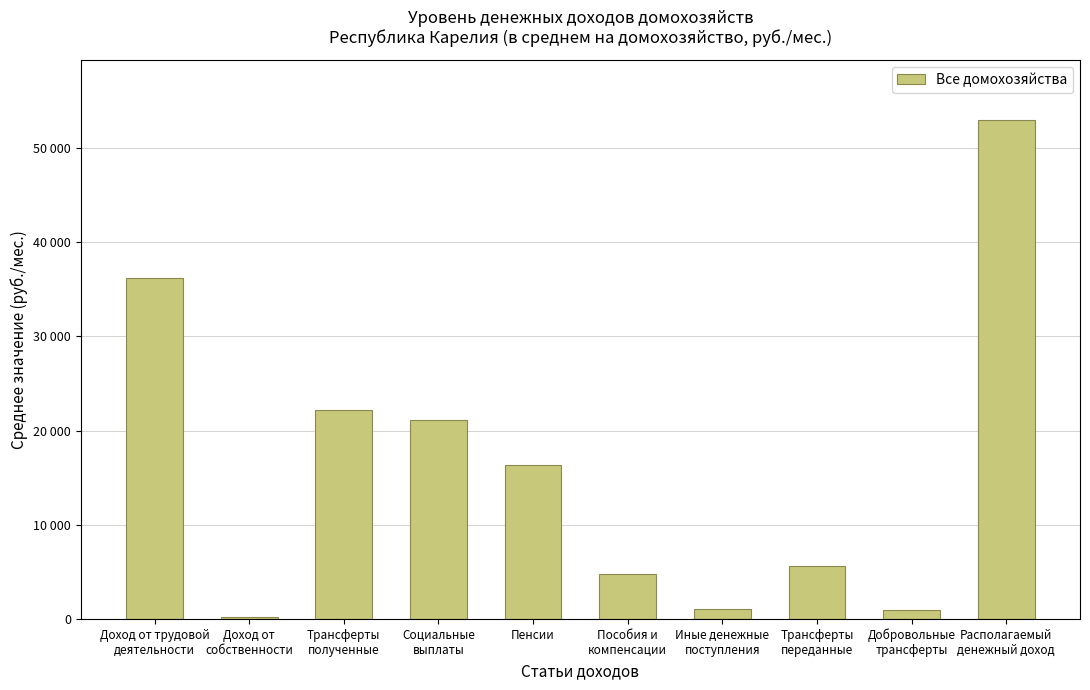

List the labels in order of value, largest first.

Располагаемый
денежный доход, Доход от трудовой
деятельности, Трансферты
полученные, Социальные
выплаты, Пенсии, Трансферты
переданные, Пособия и
компенсации, Иные денежные
поступления, Добровольные
трансферты, Доход от
собственности